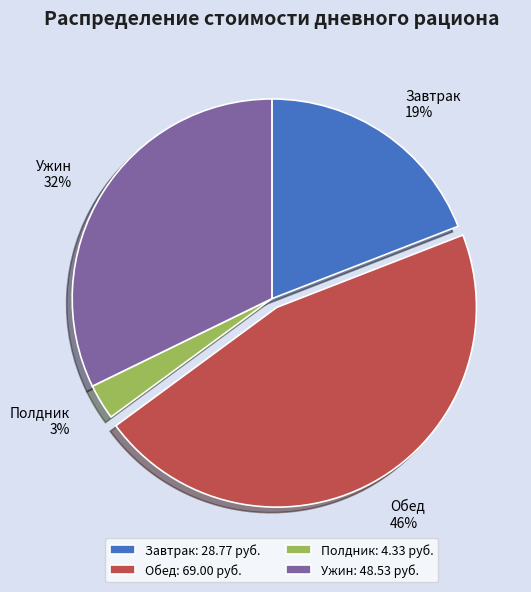

Is the sum of Полдник and Обед greater than half?

No